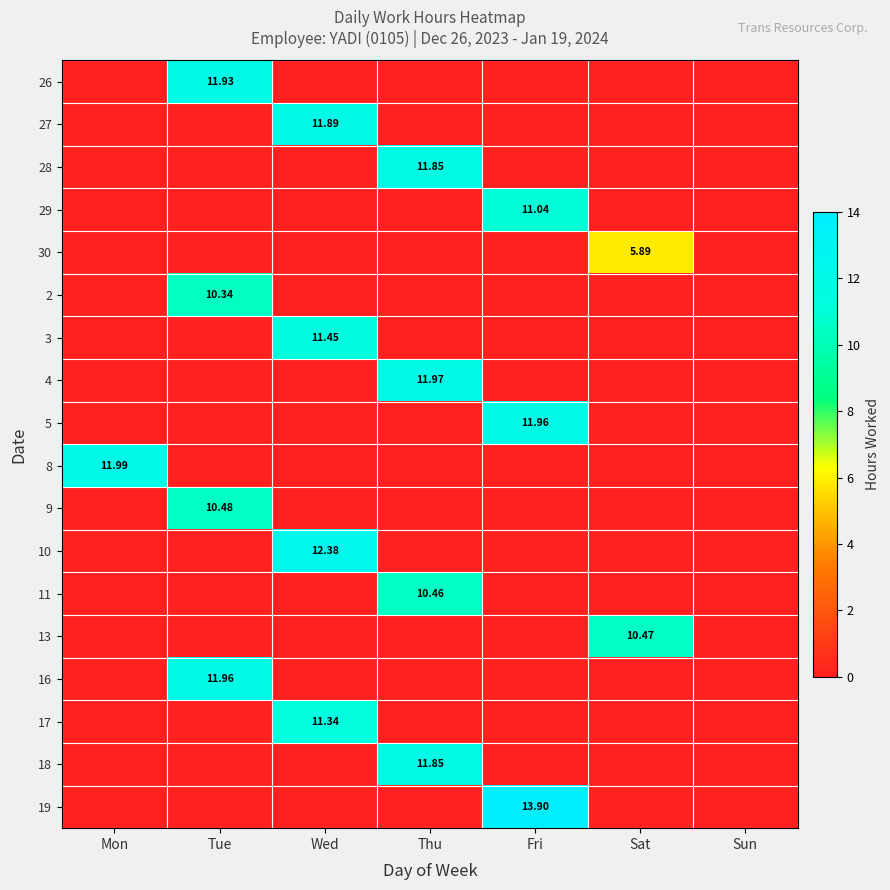

How many values in the 5 series exceed 0?

1